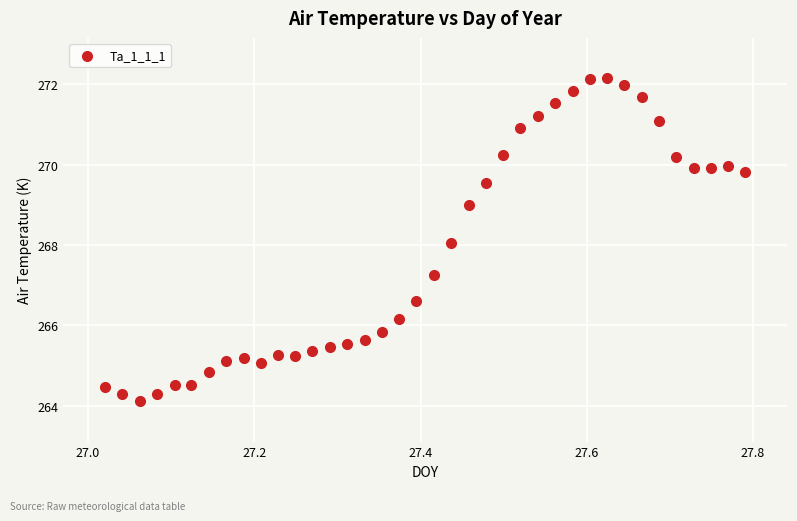

What is the range of X values (max minus min)?

0.8